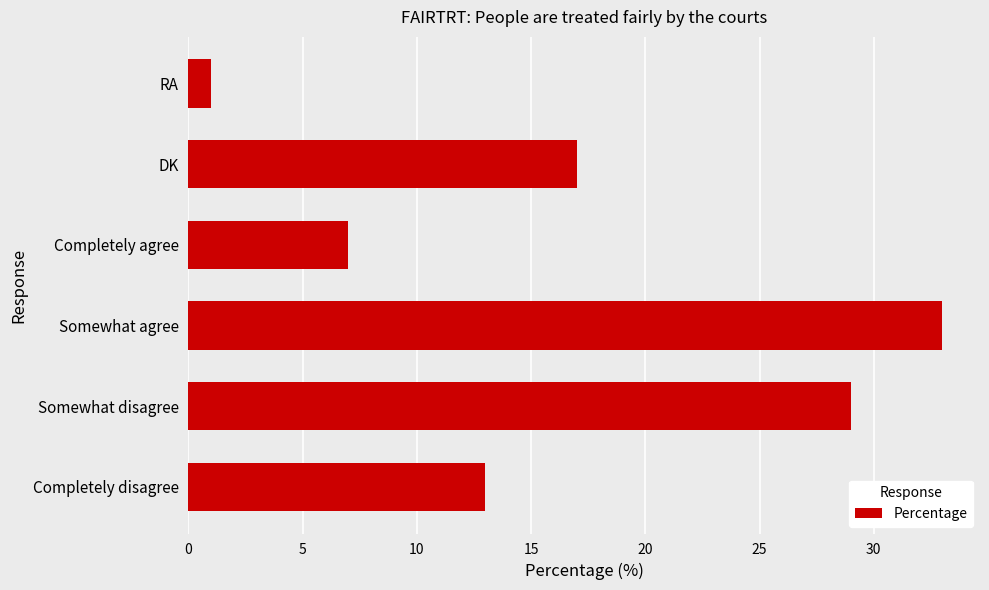

What is the sum of the values at Somewhat disagree and Completely disagree?

42